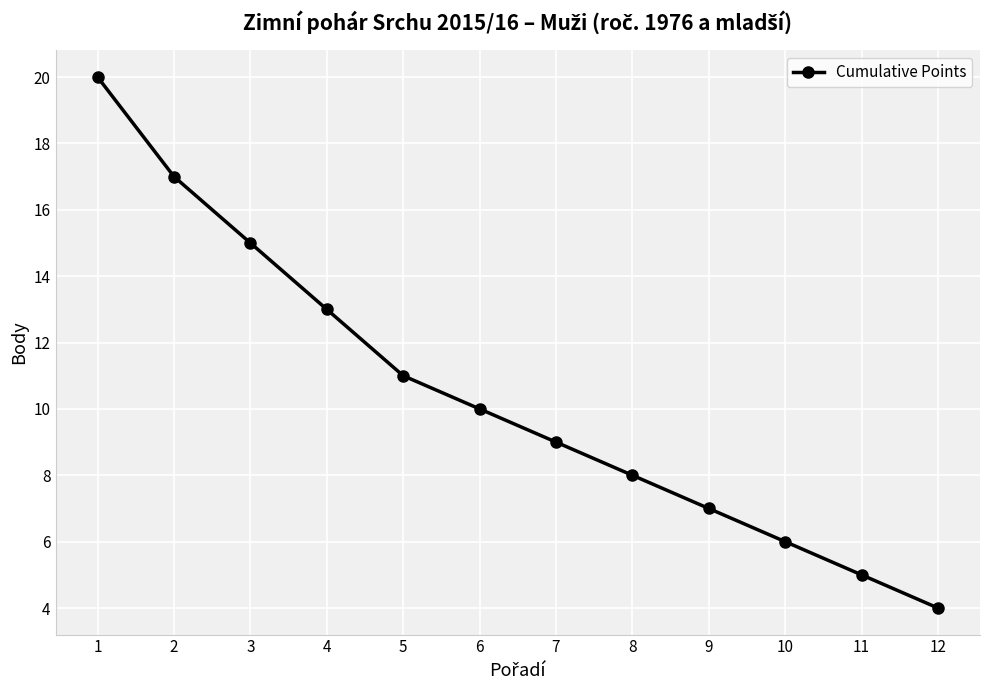

What is the ratio of the value at 12 to the value at 7?

0.4